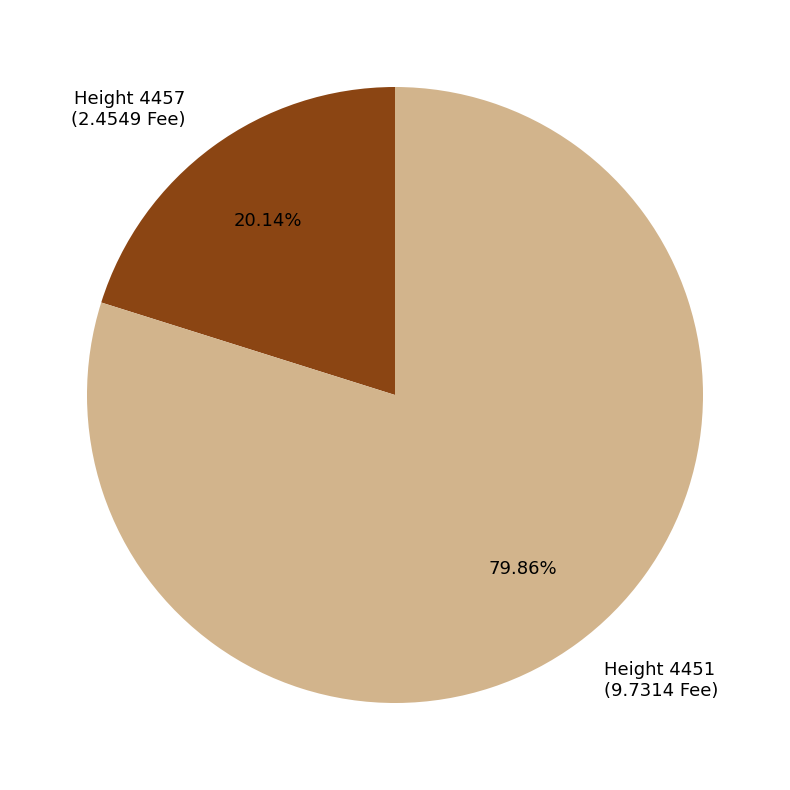

Combined, do Height 4451 (9.7314 Fee) and Height 4457 (2.4549 Fee) account for over 50%?

Yes